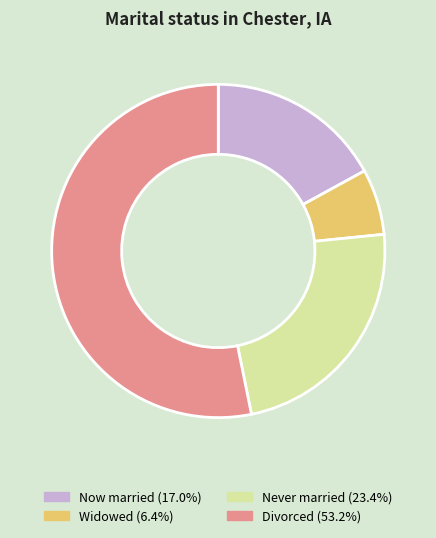

Is there a majority slice in this chart?

Yes